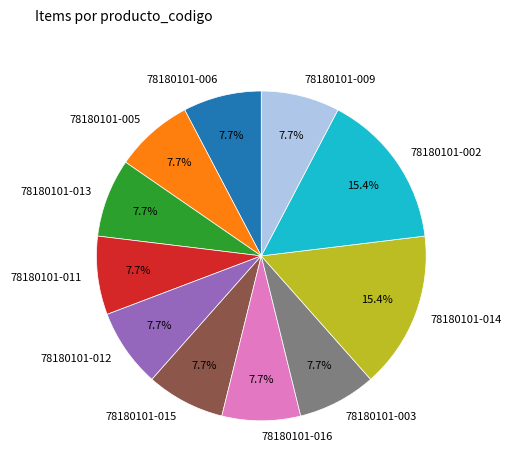

What percentage is the 78180101-015 slice, to the nearest percent?

8%